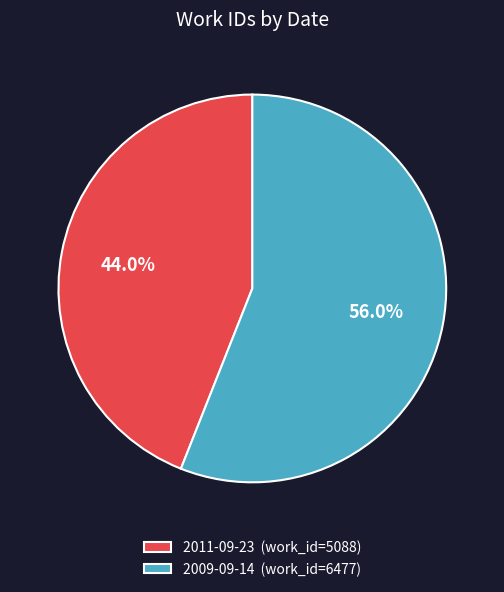

Between 2009-09-14 and 2011-09-23, which is larger?

2009-09-14